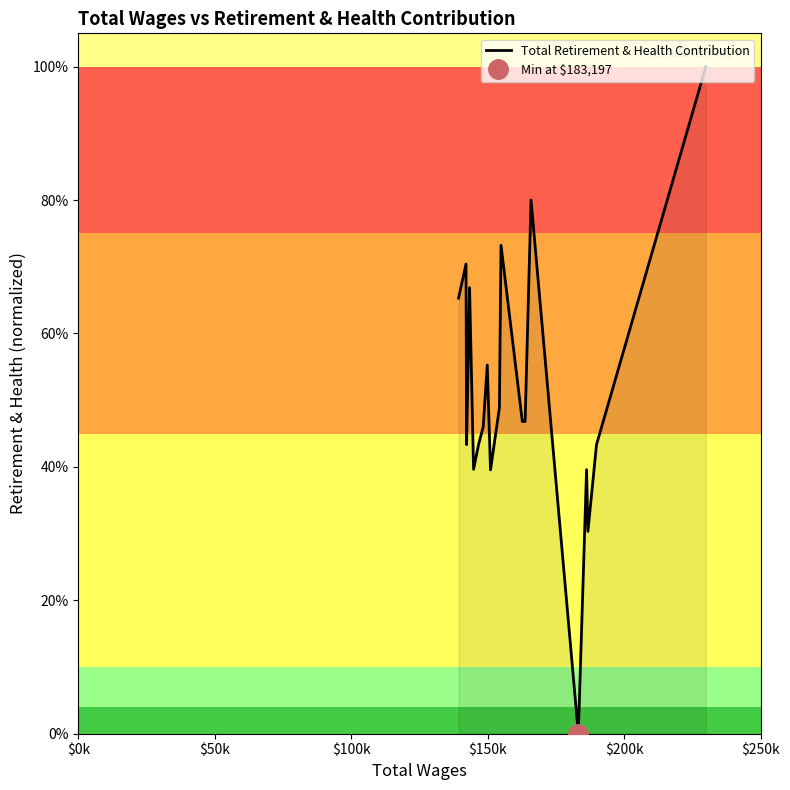

What is the sum of all values?

10.3